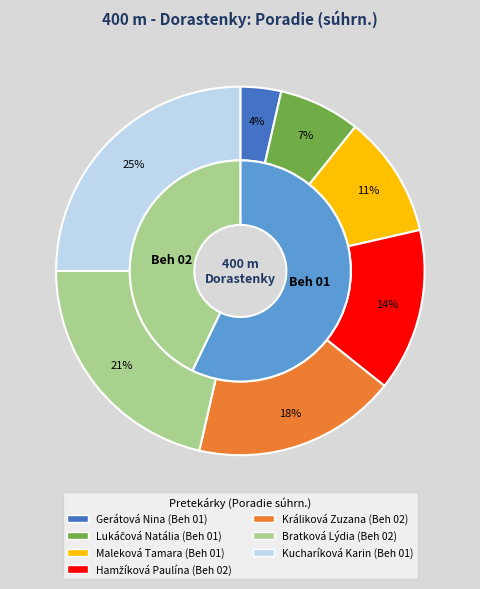

The Hamžíková Paulína
(Beh 02) slice represents 14% of the pie. True or false?

True